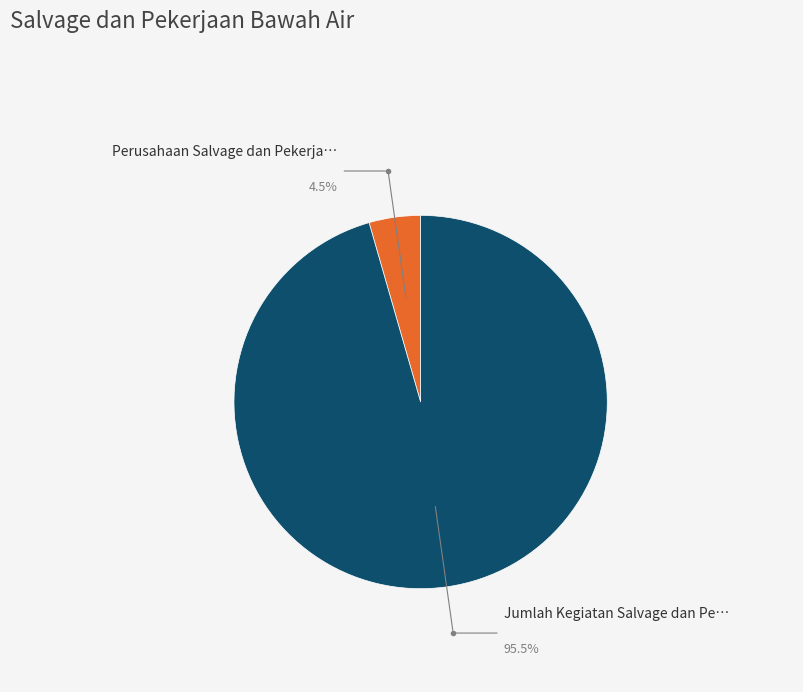

How many segments does this pie chart have?

2